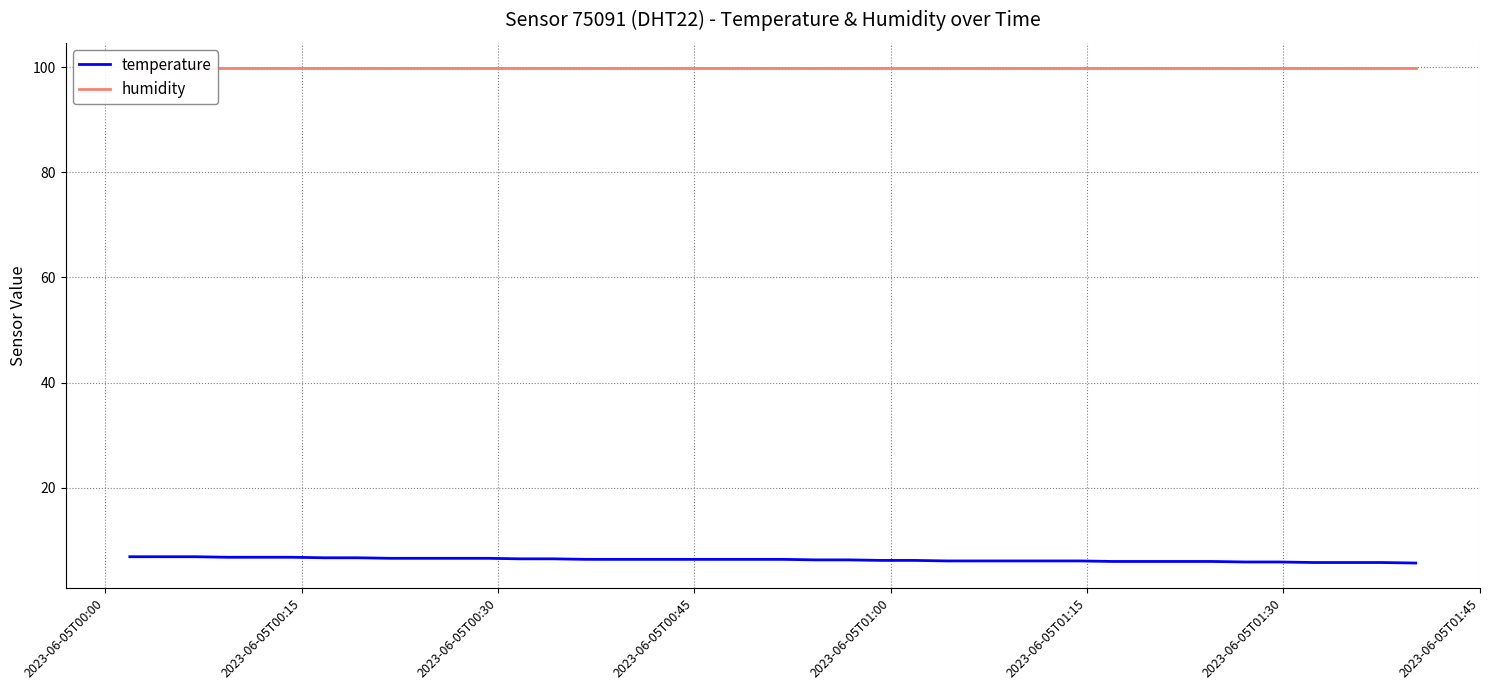

True or false: temperature and humidity intersect in this chart.

False